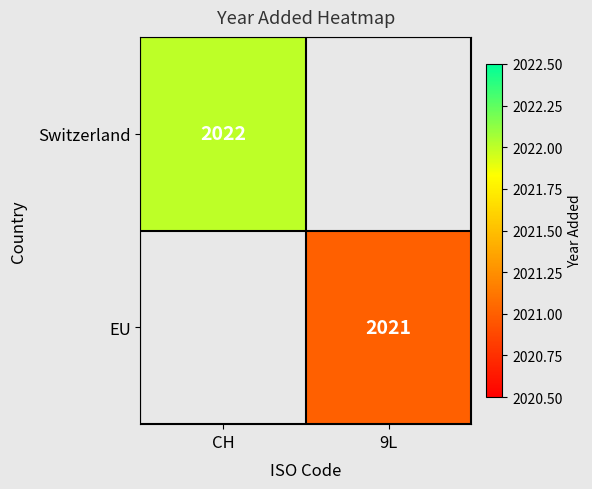

True or false: EU has a value of 2021 at 9L.

True